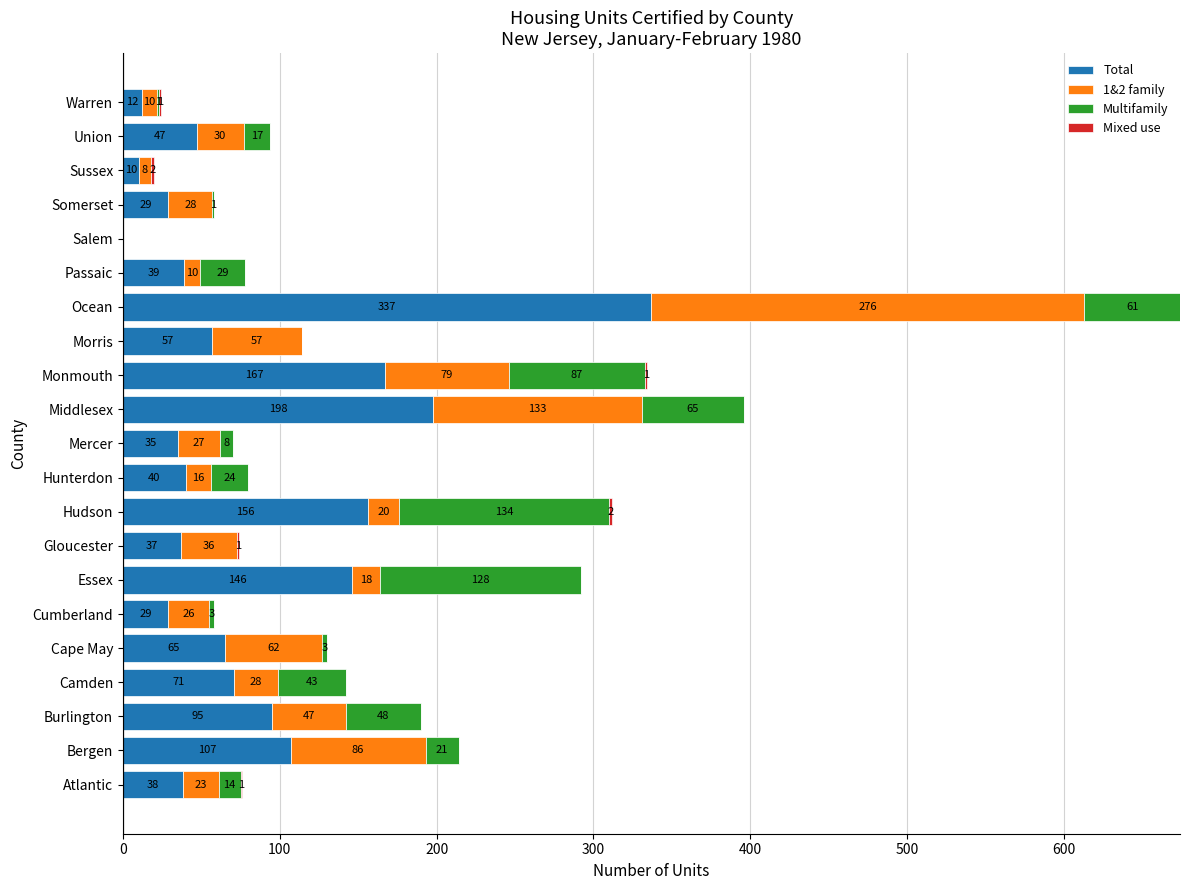

The Total series shows 38 at Atlantic. True or false?

True